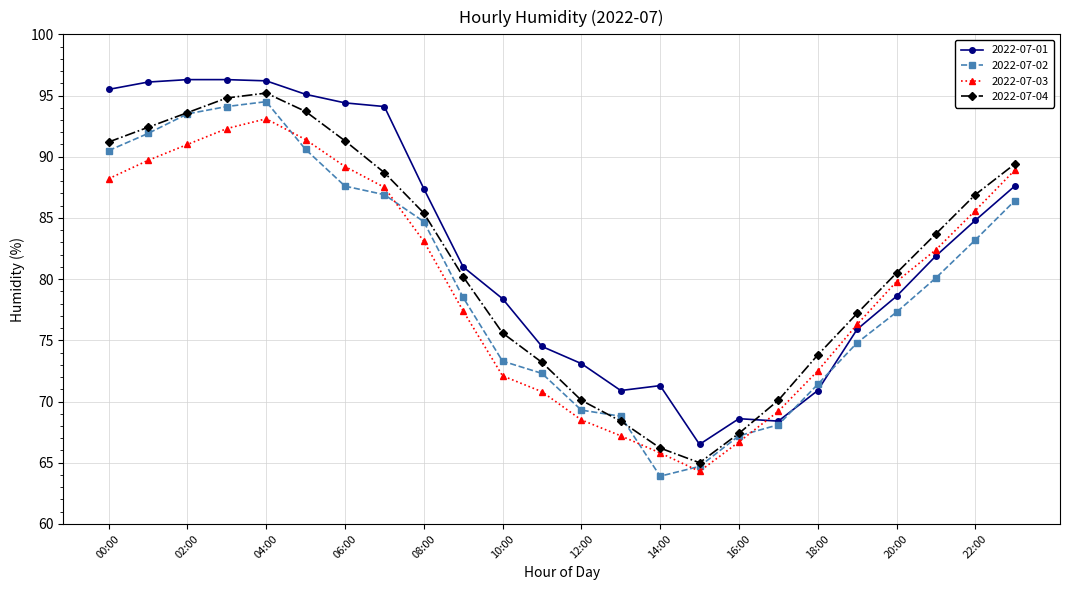

What is the lowest value of the 2022-07-04 series?

65.0